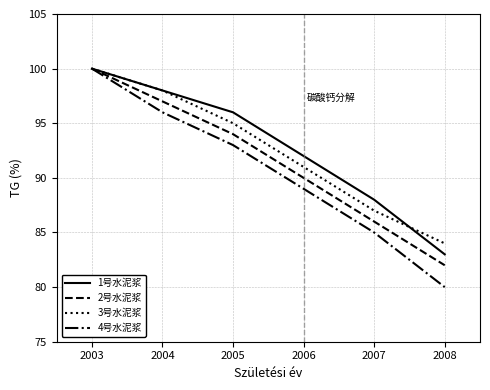

At which category is the sum across all series the highest?

2003